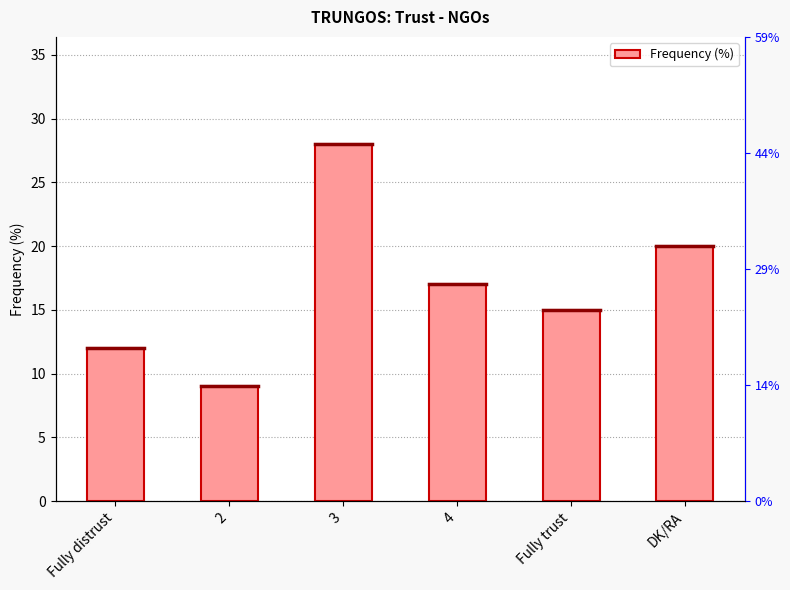

Reading left to right, list all the values displayed in this chart.

12	9	28	17	15	20